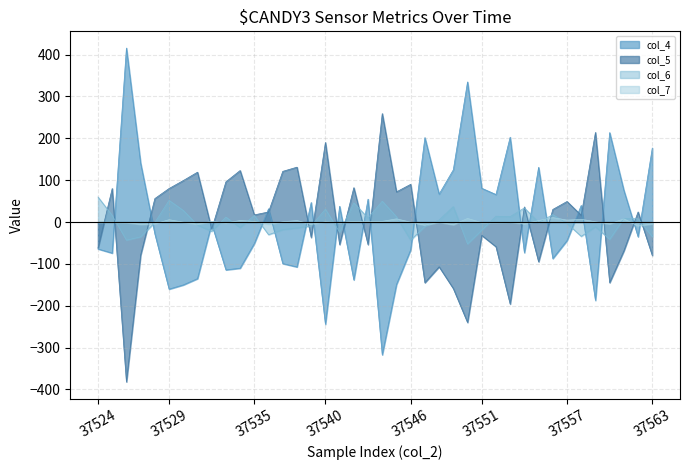

At which category is the sum across all series the highest?

37563